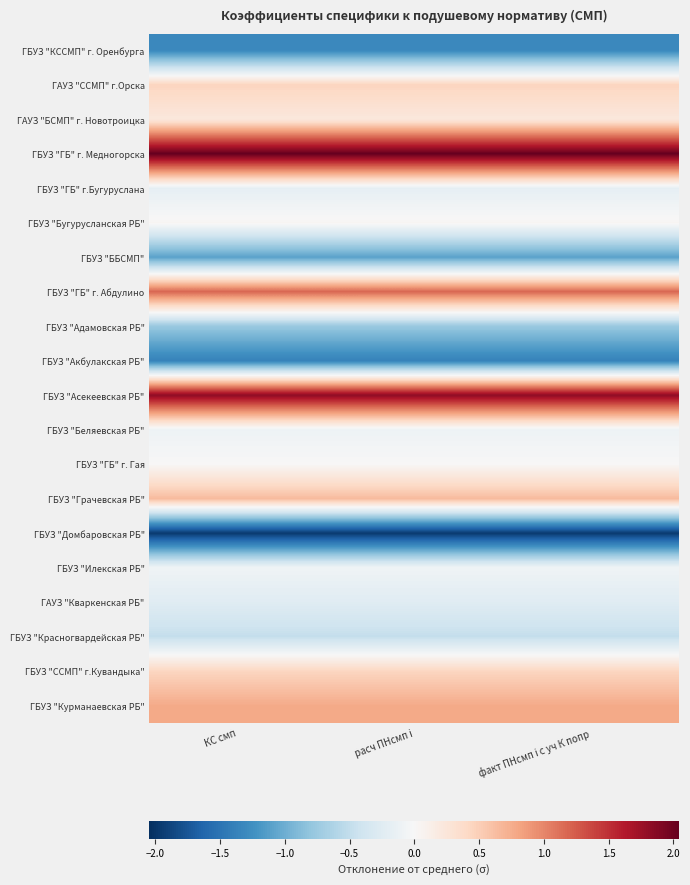

Reading left to right, list all the values displayed in this chart.

ГБУЗ "КССМП" г. Оренбурга: КС смп=-1.3	расч ПНсмп i=-1.3	факт ПНсмп i с уч К попр=-1.3
ГАУЗ "ССМП" г.Орска: КС смп=0.5	расч ПНсмп i=0.5	факт ПНсмп i с уч К попр=0.5
ГАУЗ "БСМП" г. Новотроицка: КС смп=0.2	расч ПНсмп i=0.2	факт ПНсмп i с уч К попр=0.2
ГБУЗ "ГБ" г. Медногорска: КС смп=2.0	расч ПНсмп i=2.0	факт ПНсмп i с уч К попр=2.0
ГБУЗ "ГБ" г.Бугуруслана: КС смп=-0.2	расч ПНсмп i=-0.2	факт ПНсмп i с уч К попр=-0.2
ГБУЗ "Бугурусланская РБ": КС смп=0.0	расч ПНсмп i=0.0	факт ПНсмп i с уч К попр=0.0
ГБУЗ "ББСМП": КС смп=-1.1	расч ПНсмп i=-1.1	факт ПНсмп i с уч К попр=-1.1
ГБУЗ "ГБ" г. Абдулино: КС смп=1.2	расч ПНсмп i=1.2	факт ПНсмп i с уч К попр=1.2
ГБУЗ "Адамовская РБ": КС смп=-0.8	расч ПНсмп i=-0.8	факт ПНсмп i с уч К попр=-0.8
ГБУЗ "Акбулакская РБ": КС смп=-1.4	расч ПНсмп i=-1.4	факт ПНсмп i с уч К попр=-1.4
ГБУЗ "Асекеевская РБ": КС смп=1.8	расч ПНсмп i=1.8	факт ПНсмп i с уч К попр=1.8
ГБУЗ "Беляевская РБ": КС смп=-0.1	расч ПНсмп i=-0.1	факт ПНсмп i с уч К попр=-0.1
ГБУЗ "ГБ" г. Гая: КС смп=0.0	расч ПНсмп i=0.0	факт ПНсмп i с уч К попр=0.0
ГБУЗ "Грачевская РБ": КС смп=0.6	расч ПНсмп i=0.6	факт ПНсмп i с уч К попр=0.6
ГБУЗ "Домбаровская РБ": КС смп=-2.0	расч ПНсмп i=-2.0	факт ПНсмп i с уч К попр=-2.0
ГБУЗ "Илекская РБ": КС смп=-0.1	расч ПНсмп i=-0.1	факт ПНсмп i с уч К попр=-0.1
ГАУЗ "Кваркенская РБ": КС смп=-0.2	расч ПНсмп i=-0.2	факт ПНсмп i с уч К попр=-0.2
ГБУЗ "Красногвардейская РБ": КС смп=-0.5	расч ПНсмп i=-0.5	факт ПНсмп i с уч К попр=-0.5
ГБУЗ "ССМП" г.Кувандыка": КС смп=0.4	расч ПНсмп i=0.4	факт ПНсмп i с уч К попр=0.4
ГБУЗ "Курманаевская РБ": КС смп=0.8	расч ПНсмп i=0.8	факт ПНсмп i с уч К попр=0.8